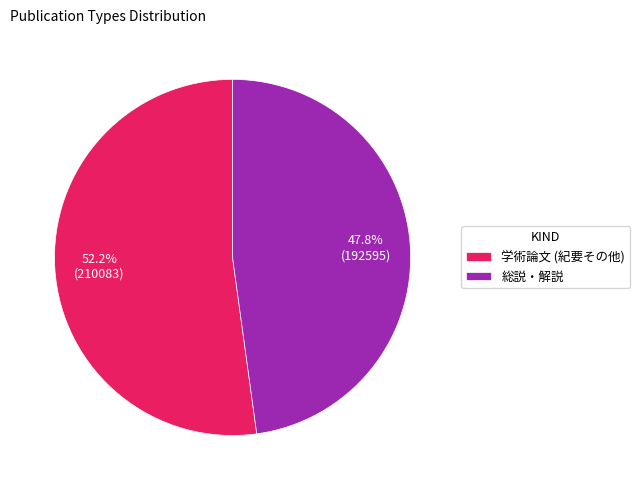

What is the majority slice?

学術論文 (紀要その他)